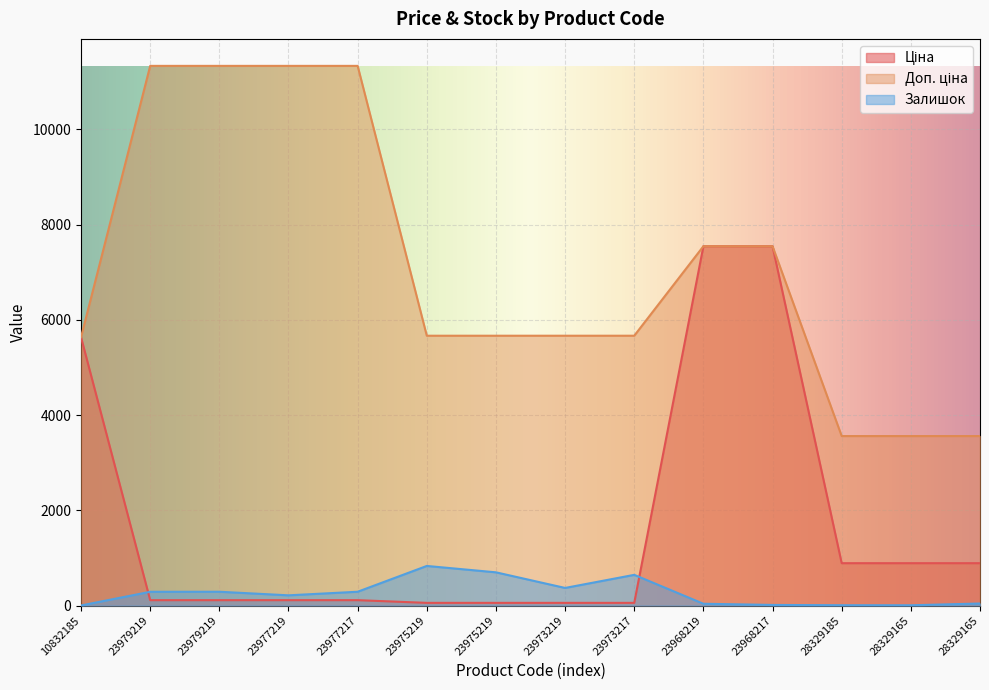

Which has a higher value, 23968217 or 23979219?

23968217